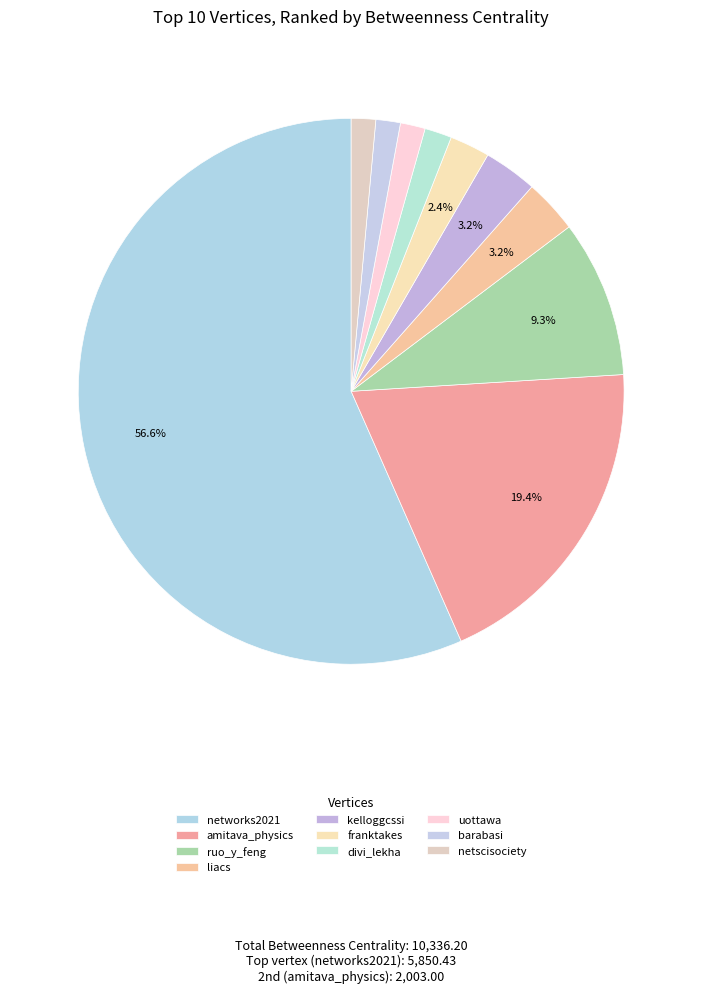

True or false: networks2021 accounts for 57% of the total.

True